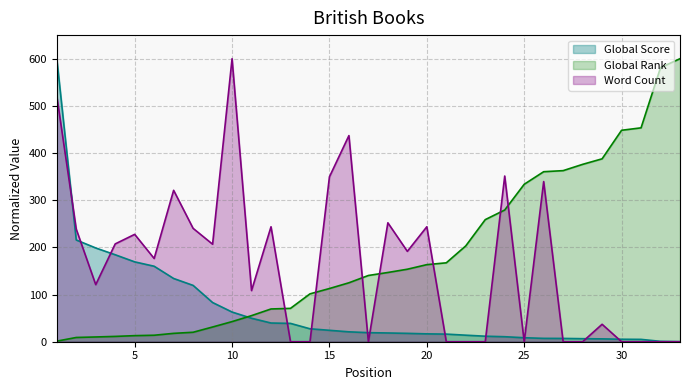

Reading left to right, extract all data points from this chart.

Global Score: 1=600.0	2=215.7	3=198.7	4=184.4	5=169.3	6=160.0	7=134.1	8=119.4	9=83.1	10=62.9	11=49.8	12=39.7	13=38.9	14=27.4	15=24.2	16=21.0	17=19.2	18=18.6	19=17.7	20=16.7	21=16.1	22=13.9	23=11.7	24=10.6	25=8.5	26=7.1	27=7.0	28=6.5	29=6.1	30=5.2	31=5.0	32=0.8	33=0.1
Global Rank: 1=1.2	2=9.0	3=10.1	4=11.3	5=12.9	6=13.7	7=17.7	8=20.1	9=31.2	10=42.6	11=55.3	12=69.4	13=70.7	14=101.5	15=112.8	16=125.0	17=140.4	18=146.8	19=153.7	20=163.4	21=167.3	22=203.2	23=258.8	24=279.2	25=333.7	26=360.4	27=362.7	28=376.0	29=387.8	30=448.2	31=453.4	32=581.1	33=600.0
Word Count: 1=521.0	2=238.7	3=121.0	4=207.4	5=227.6	6=176.5	7=321.0	8=240.3	9=206.7	10=600.0	11=108.4	12=243.7	13=0.0	14=0.0	15=349.6	16=437.0	17=0.0	18=252.1	19=191.6	20=243.7	21=0.0	22=0.0	23=0.0	24=351.3	25=0.0	26=339.5	27=0.0	28=0.0	29=37.0	30=0.0	31=0.0	32=0.0	33=0.0